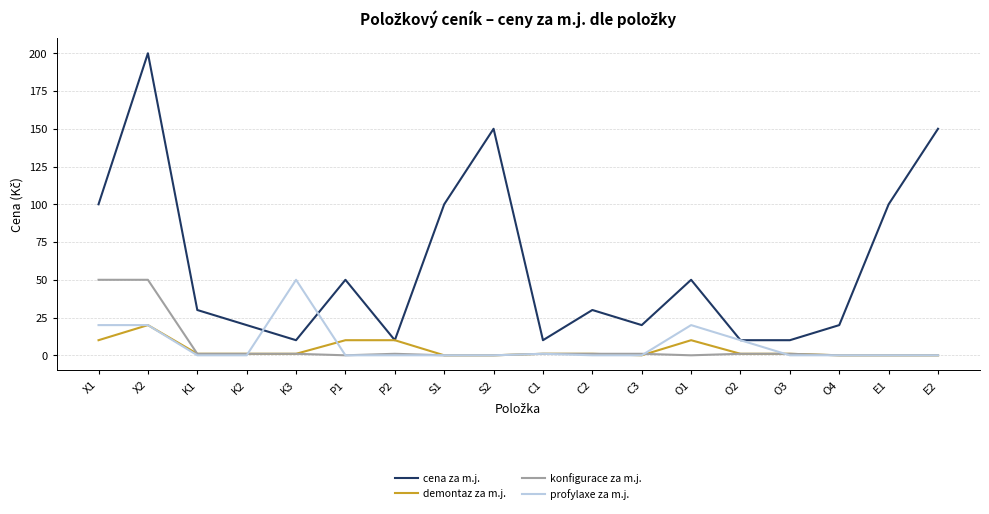

True or false: profylaxe za m.j. and konfigurace za m.j. cross at least once.

True